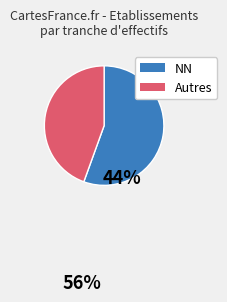

Is there any slice that represents more than half of the pie?

Yes